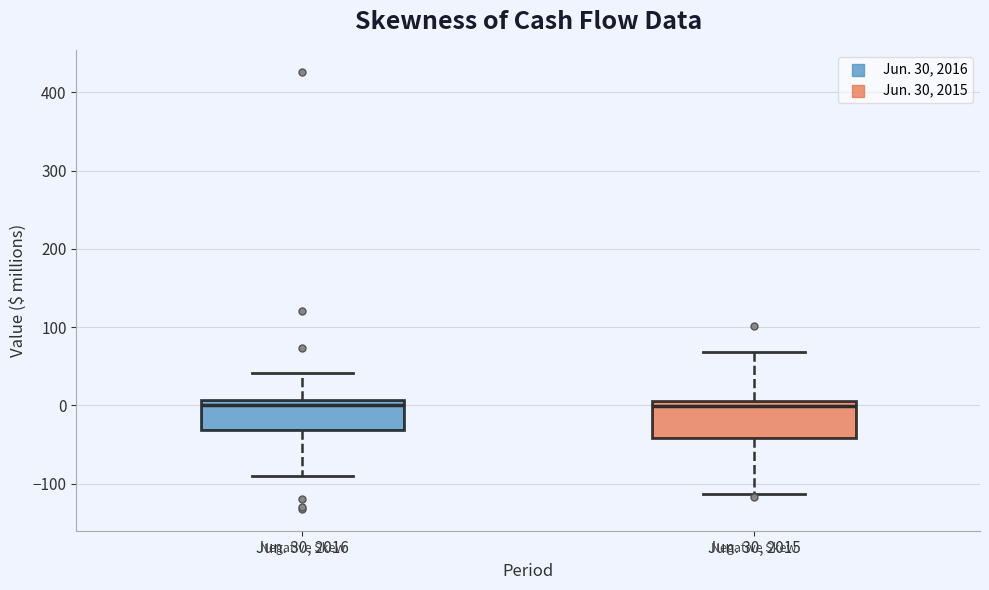

Reading left to right, transcribe this box plot: for each box, give where its median line is, the range the box spans, and where its two whiskers end, as read against the y-axis. The values are not printed on the chart, so give them approximately, as read against the axis.

Jun. 30, 2016: median 0, box -30 to 10, whiskers -90 to 40
Jun. 30, 2015: median 0, box -40 to 10, whiskers -110 to 70